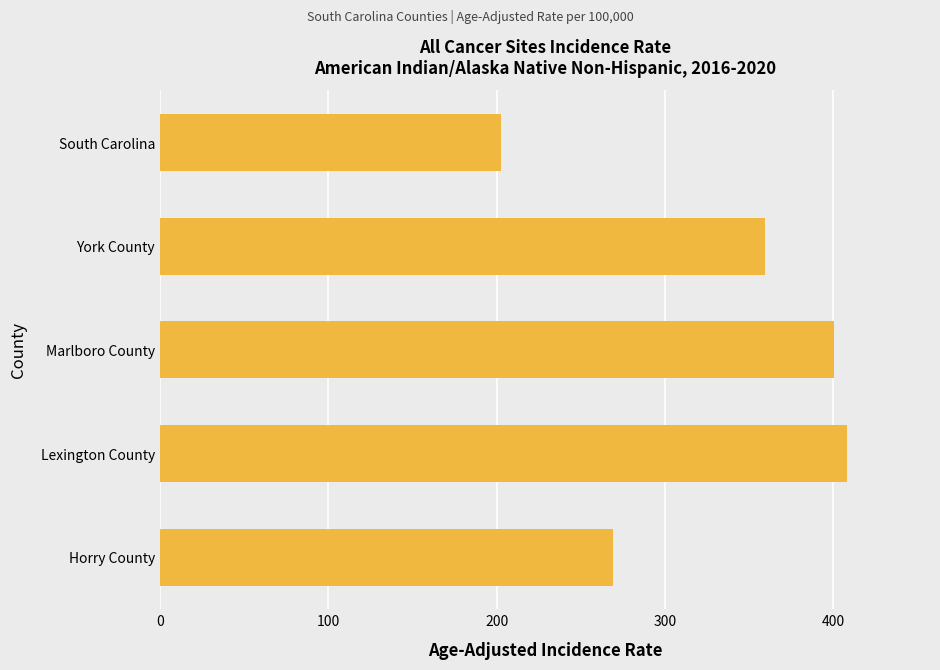

Count the number of categories in the chart.

5